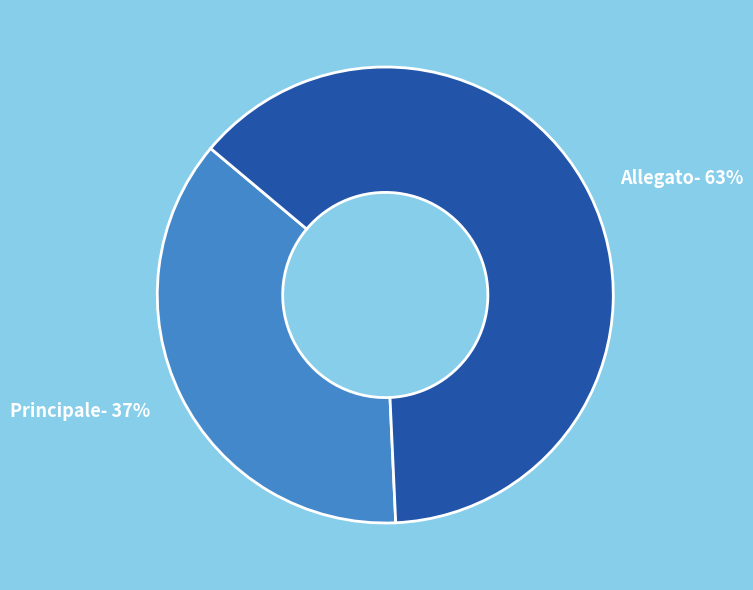

To the nearest percent, what portion does Principale represent?

37%